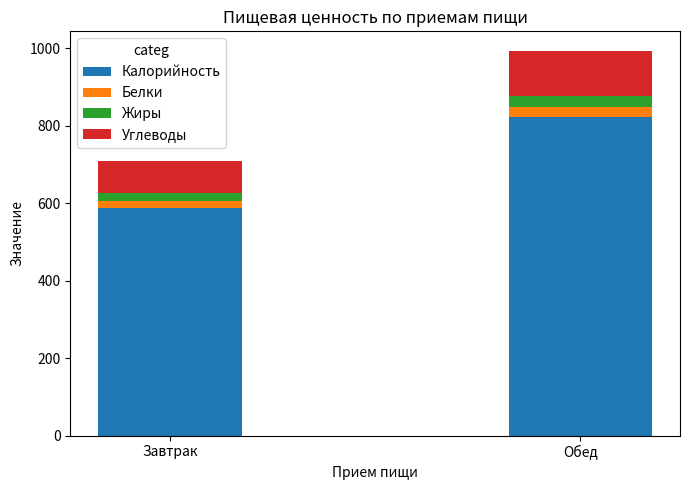

What is the sum of the Калорийность values at Завтрак and Обед?

1410.0